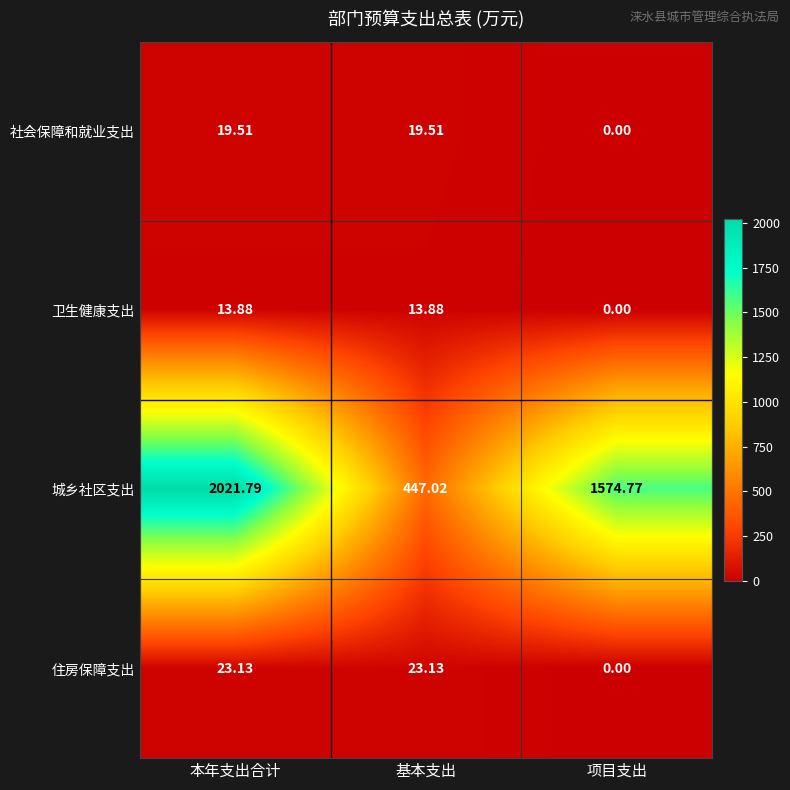

Which series has the largest total across all categories?

城乡社区支出